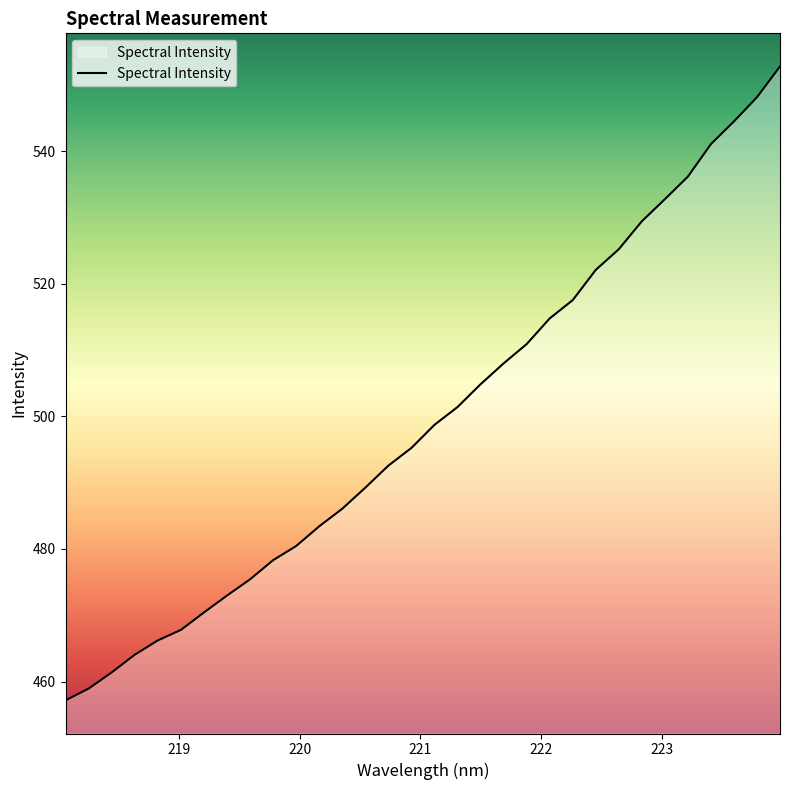

True or false: the data has more than 0 interior local peaks.

False